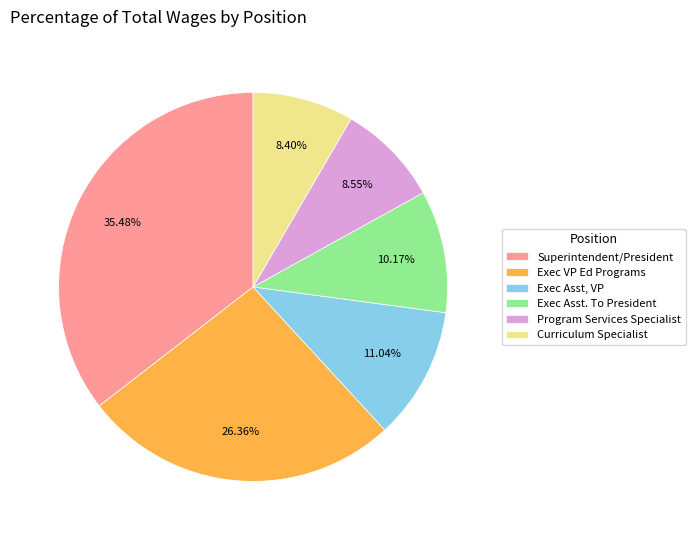

How many segments does this pie chart have?

6